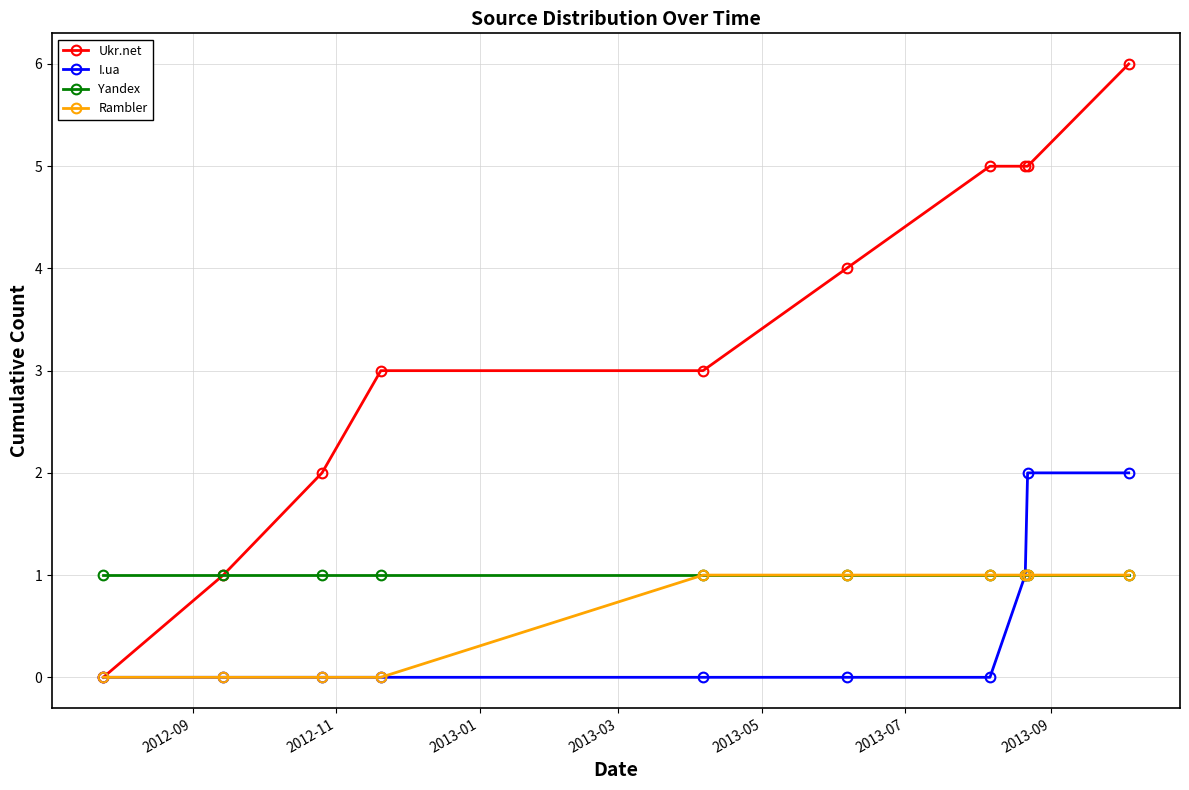

What is the greatest value displayed?

6